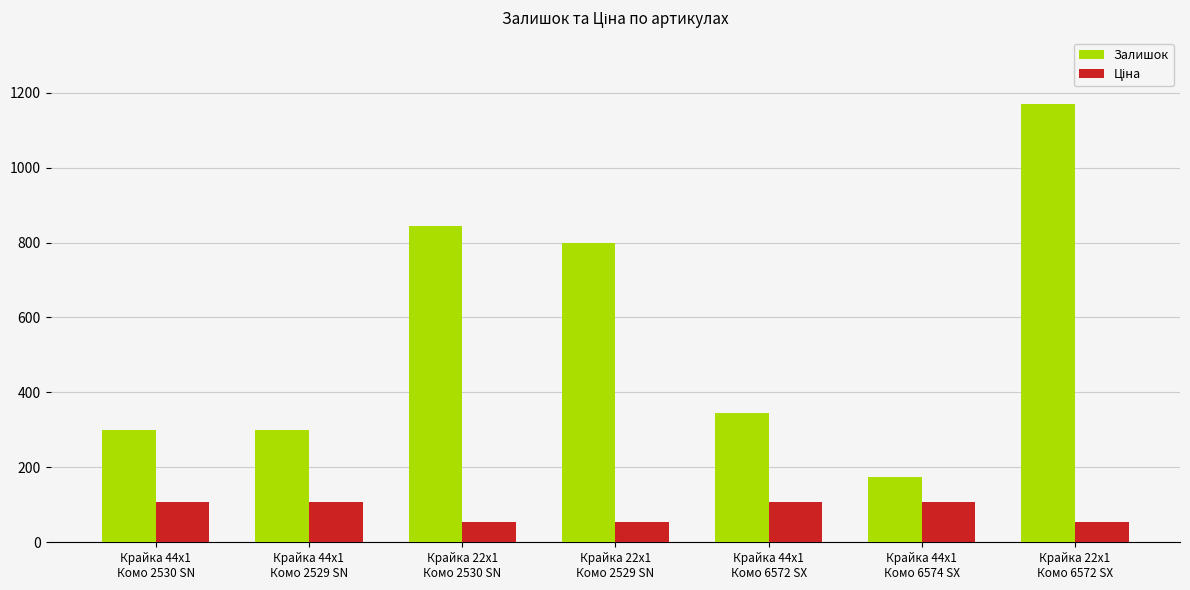

What is the highest value of the Залишок series?

1171.0